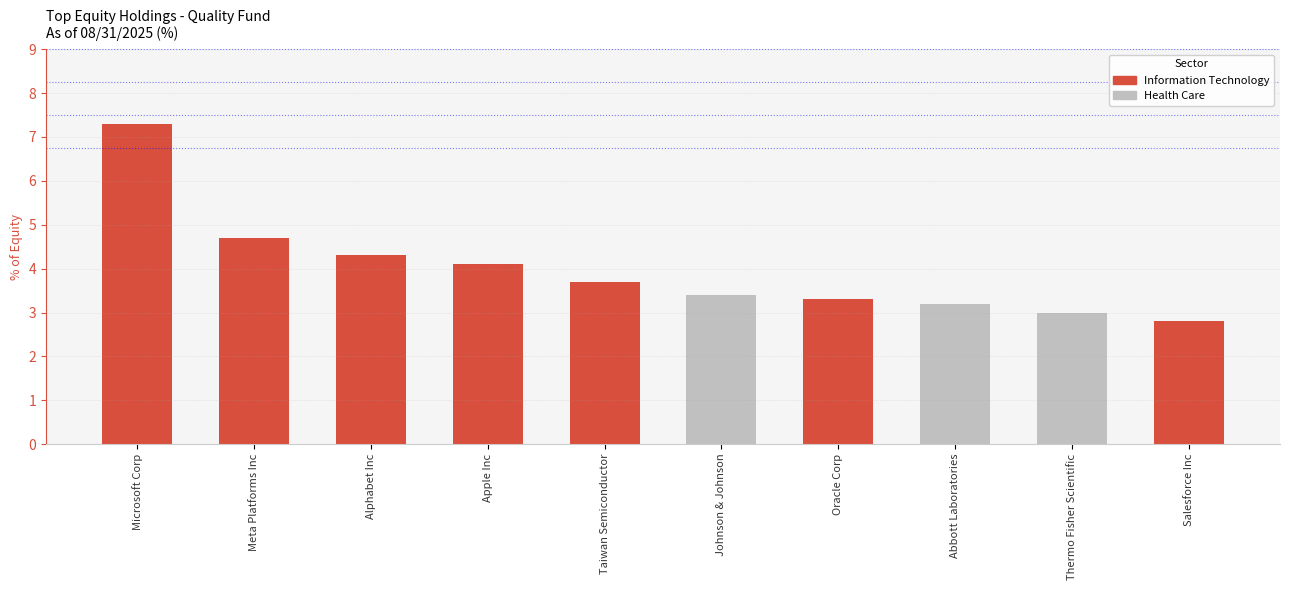

Reading left to right, transcribe all the data shown in this chart.

Microsoft Corp=7.3	Meta Platforms Inc=4.7	Alphabet Inc=4.3	Apple Inc=4.1	Taiwan Semiconductor=3.7	Johnson & Johnson=3.4	Oracle Corp=3.3	Abbott Laboratories=3.2	Thermo Fisher Scientific=3.0	Salesforce Inc=2.8